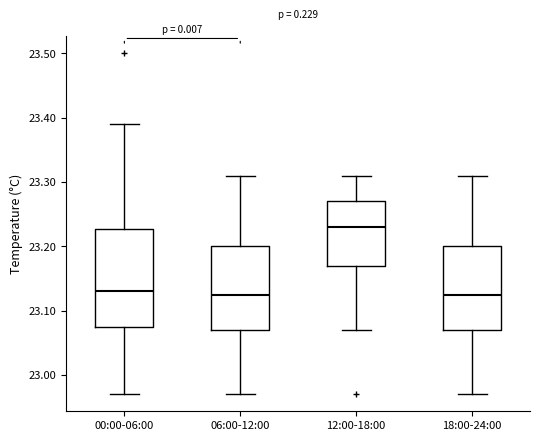

Reading left to right, transcribe this box plot: for each box, give where its median line is, the range the box spans, and where its two whiskers end, as read against the y-axis. The values are not printed on the chart, so give them approximately, as read against the axis.

00:00-06:00: median 23.13, box 23.08 to 23.23, whiskers 22.97 to 23.39
06:00-12:00: median 23.13, box 23.07 to 23.20, whiskers 22.97 to 23.31
12:00-18:00: median 23.23, box 23.17 to 23.27, whiskers 23.07 to 23.31
18:00-24:00: median 23.13, box 23.07 to 23.20, whiskers 22.97 to 23.31